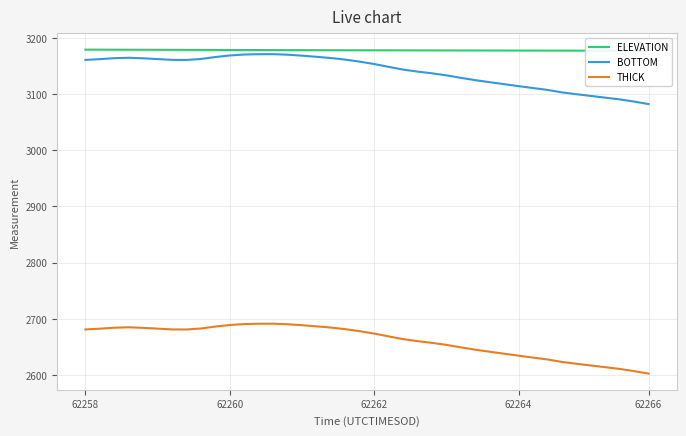

What is the lowest value of the THICK series?

2602.5